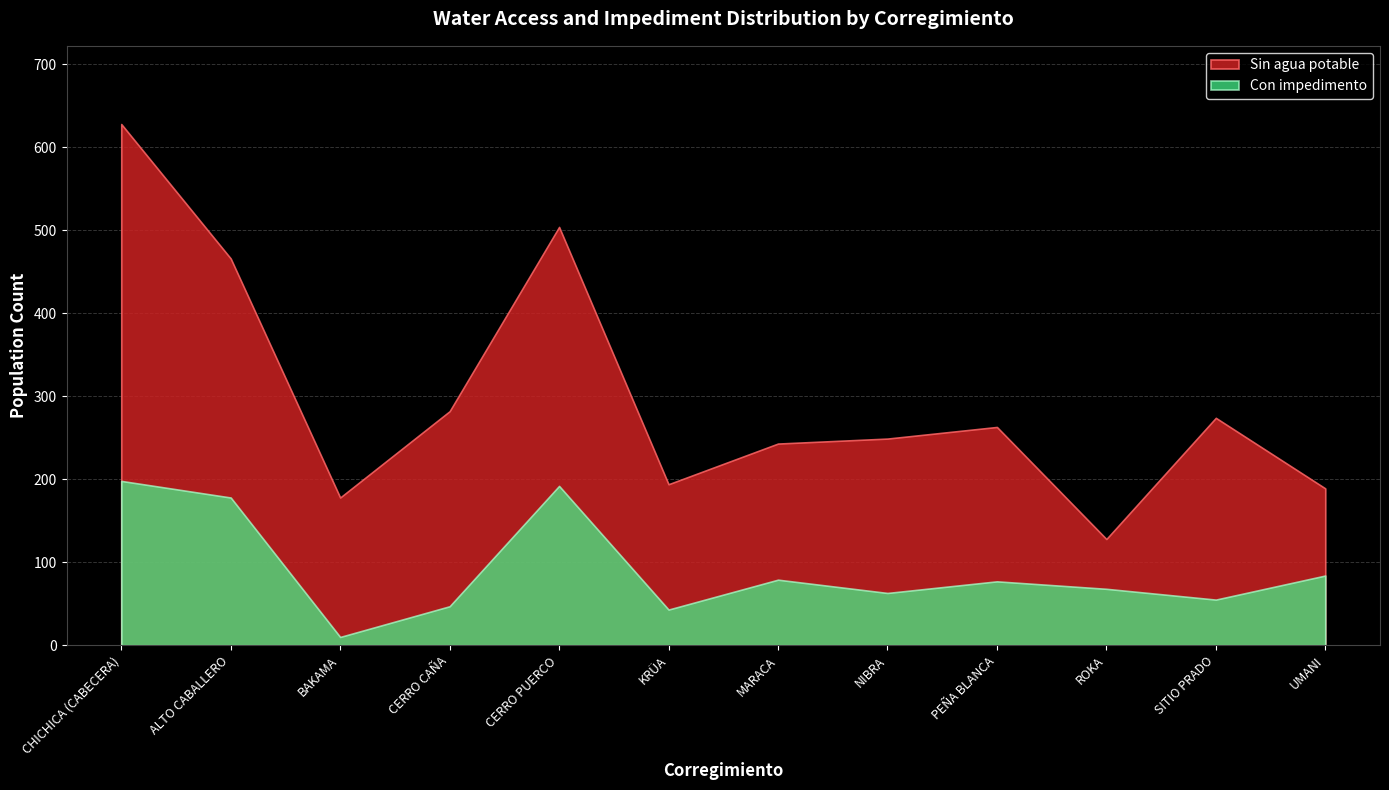

What is the spread (max minus min) of values at UMANI?

105